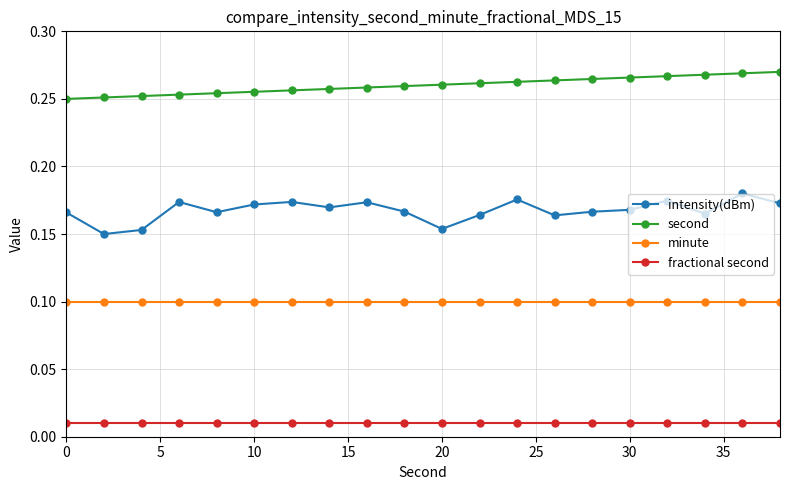

Which series has the largest range (max minus min)?

intensity(dBm)